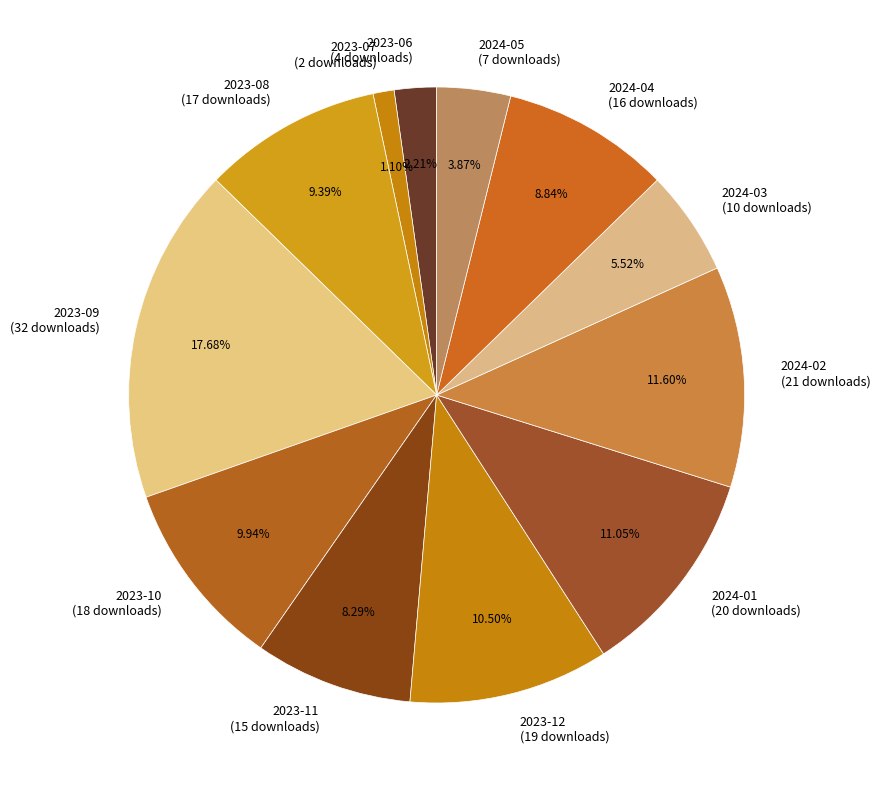

Approximately how many times larger is the value at 2024-03 (10 downloads) compared to 2023-07 (2 downloads)?

5.0